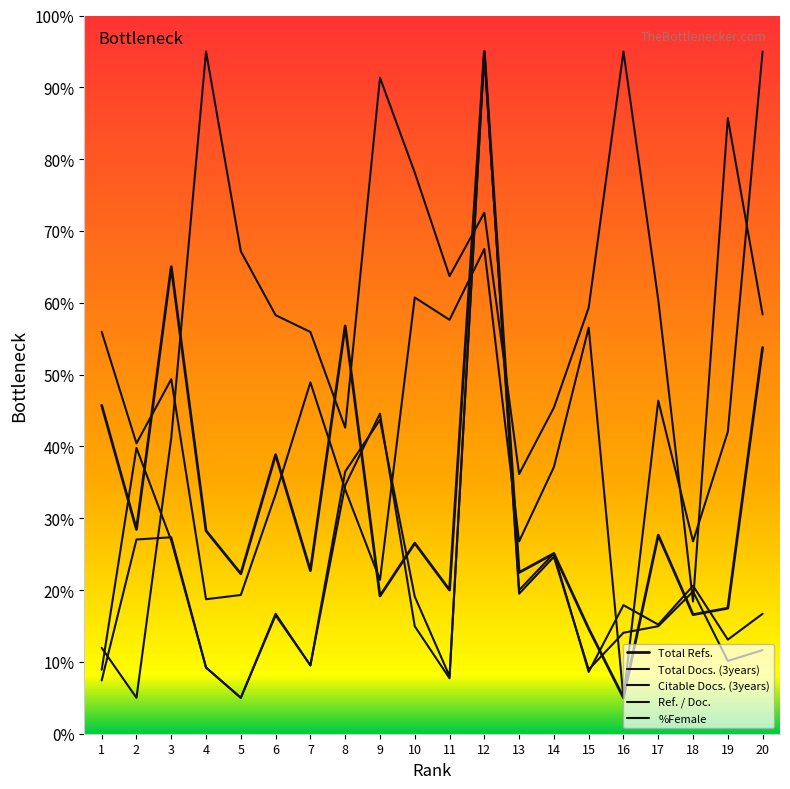

Does the chart have visible grid lines?

No